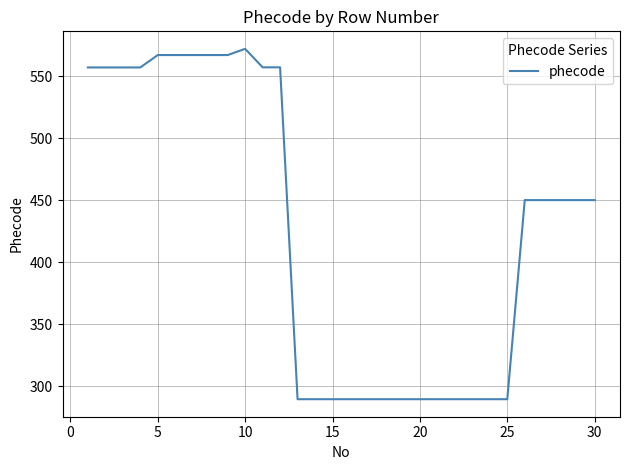

What is the greatest value displayed?

572.0